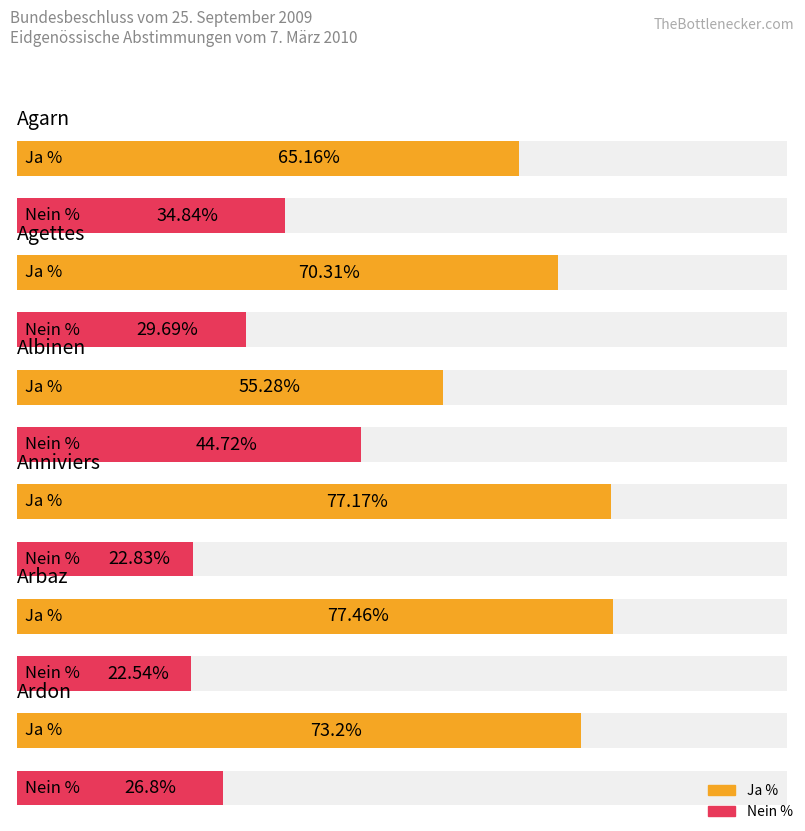

Is the value of Ja % at Agettes greater than the value of Nein % at Agarn?

Yes